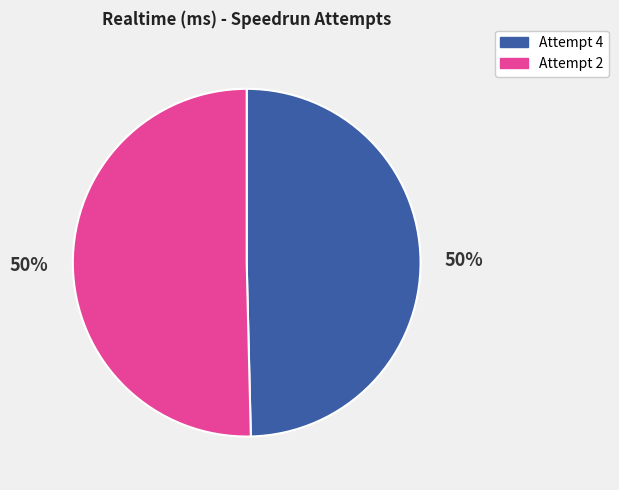

Approximately how many times larger is the value at Attempt 4 compared to Attempt 2?

1.0